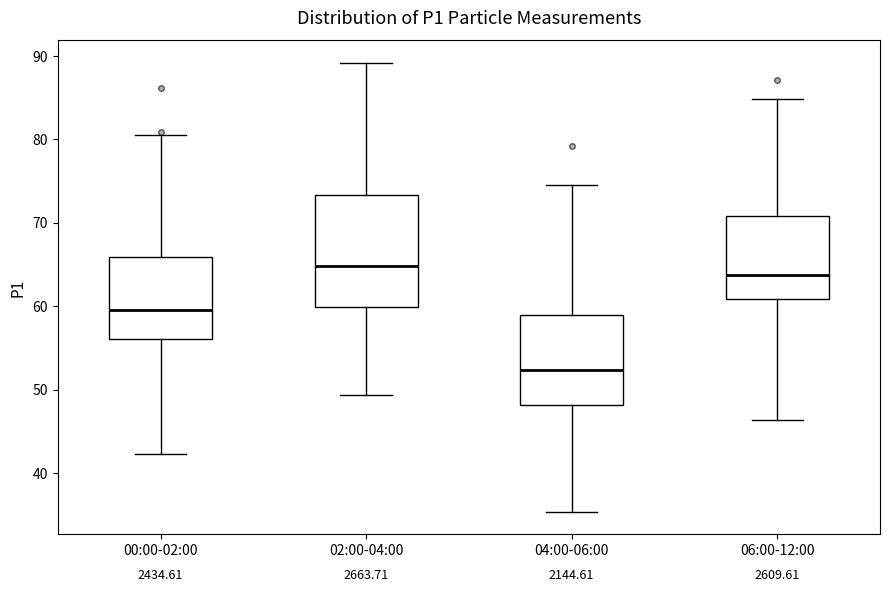

Where does the lower whisker of the box for 00:00-02:00 end on the y-axis? The values are not printed on the chart, so give them approximately, as read against the axis.

42